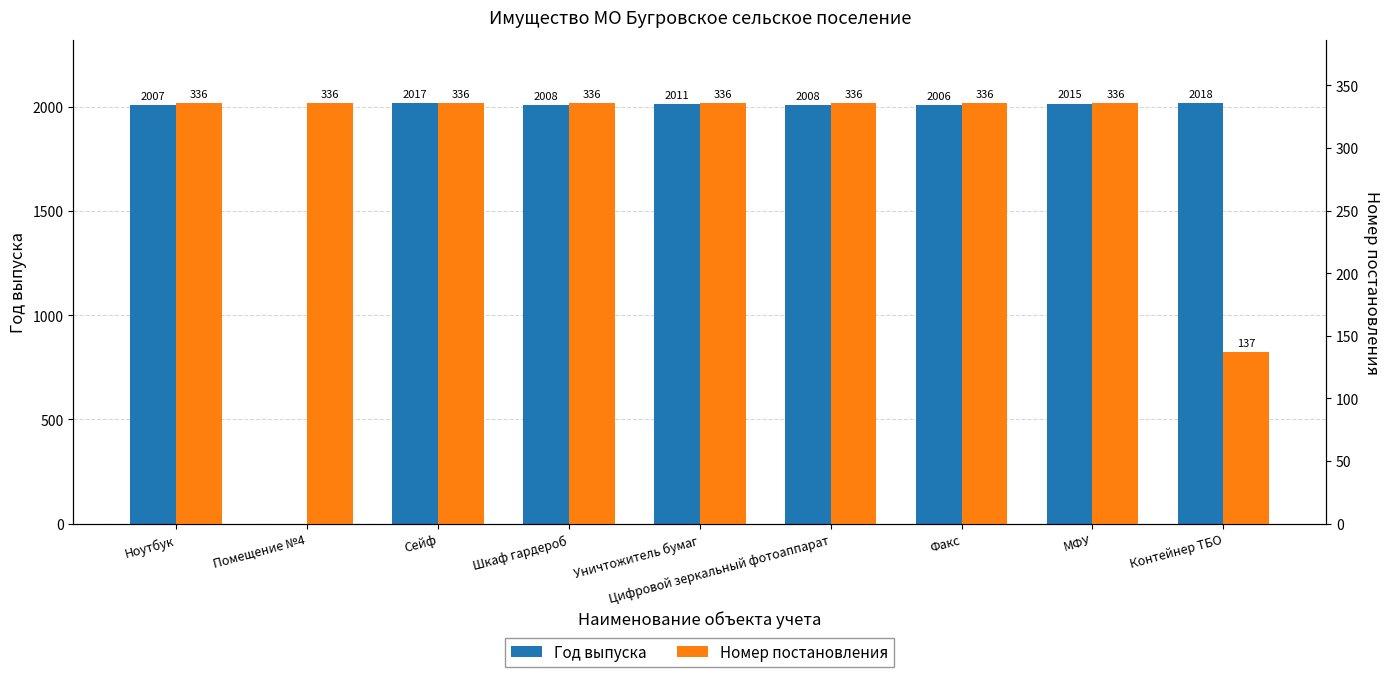

Count the number of categories in the chart.

9